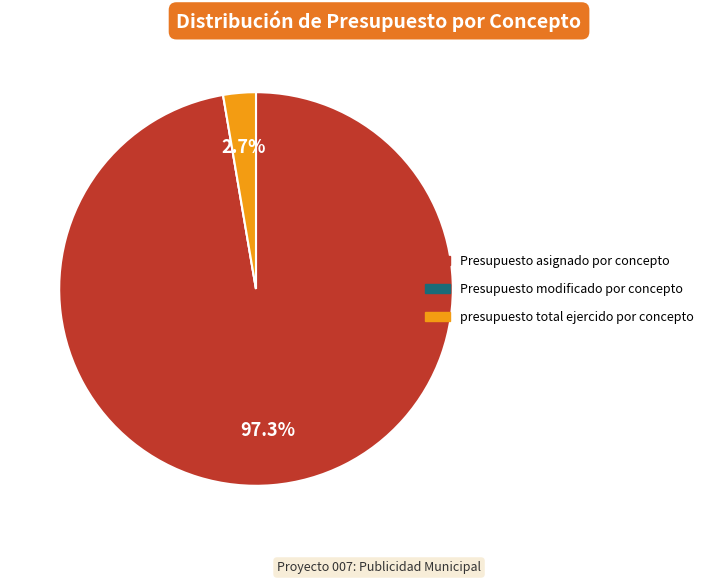

Which has a higher value, Presupuesto asignado por concepto or presupuesto total ejercido por concepto?

Presupuesto asignado por concepto